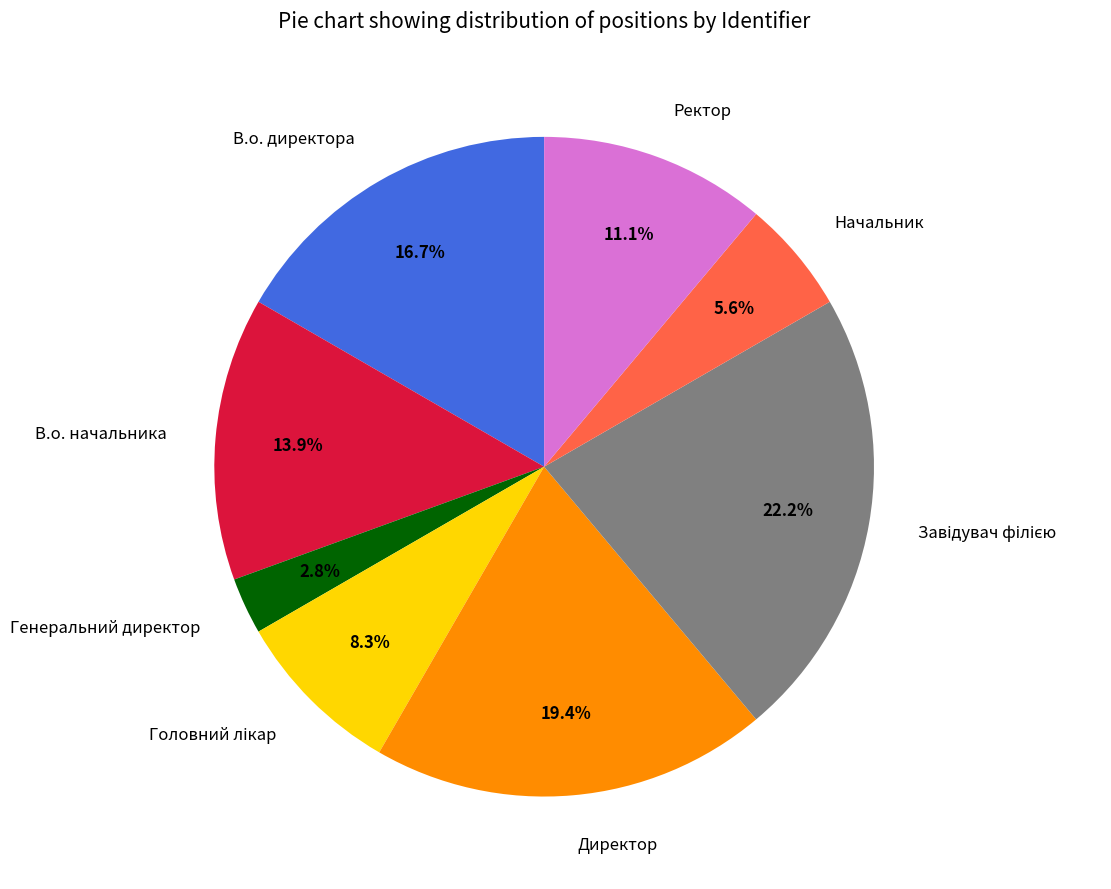

Is it true that Директор is 19% of the pie?

True